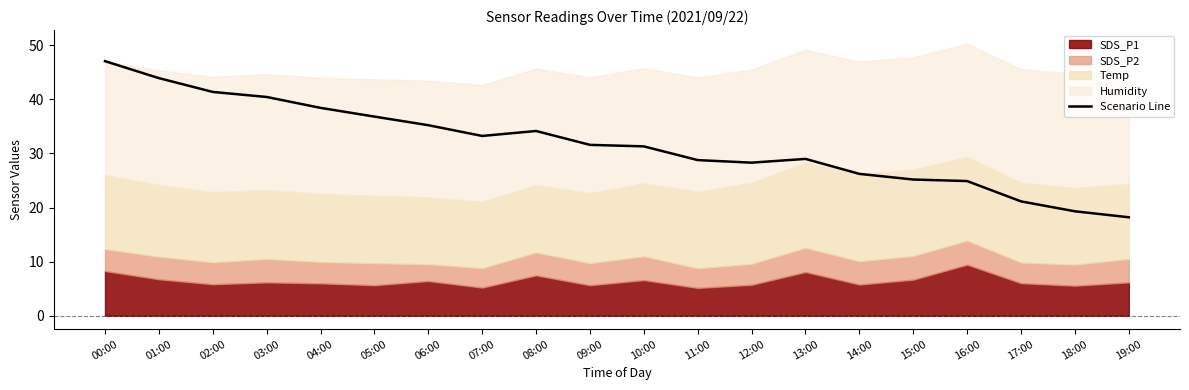

What is the label of the 19th point from the right?

01:00